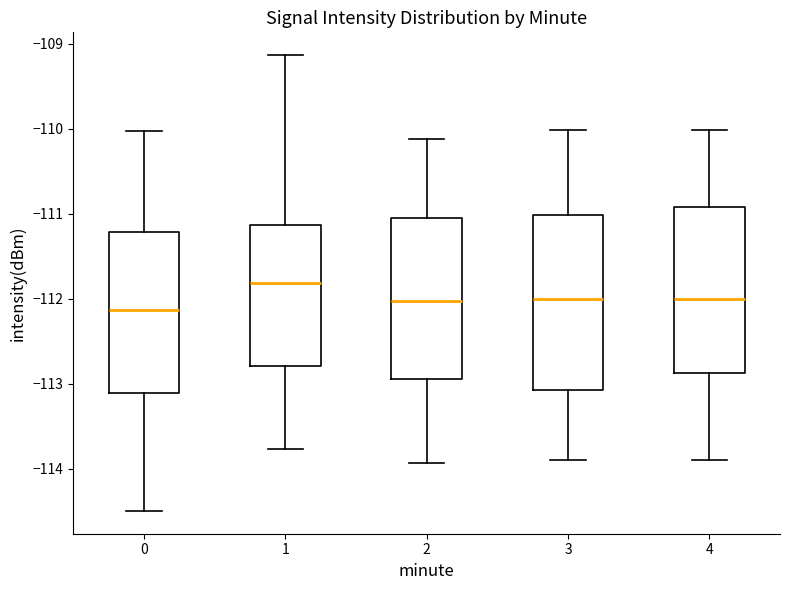

Where does the lower whisker of the box at x = 0 end on the y-axis? The values are not printed on the chart, so give them approximately, as read against the axis.

-114.5